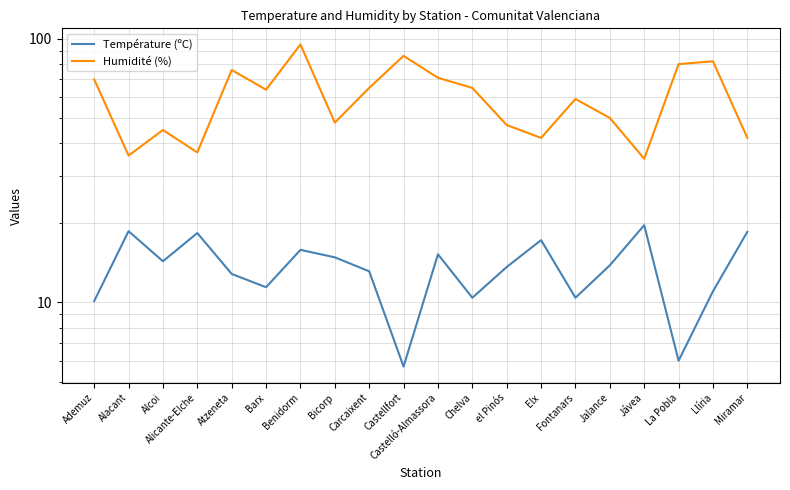

At which category does Température (ºC) reach its first local valley?

Alcoi